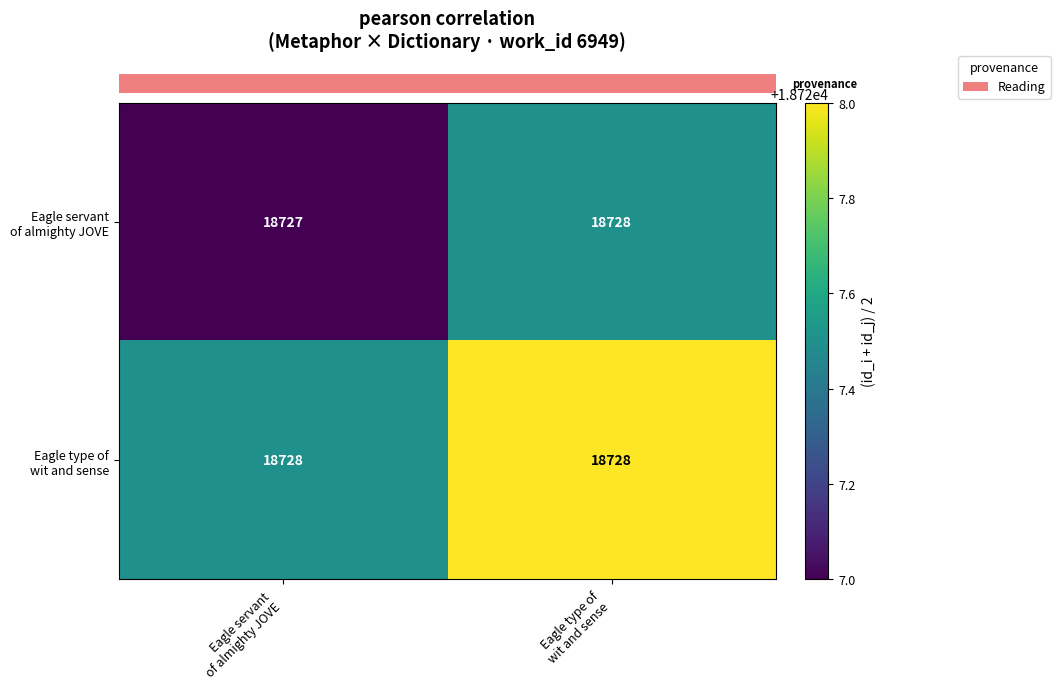

How many data points does each series have?

2